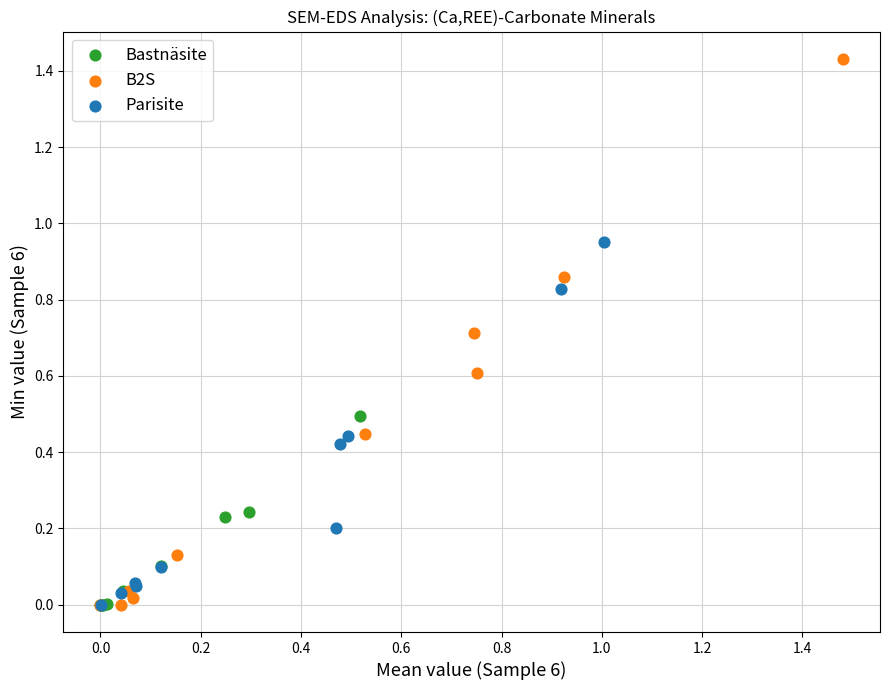

Which series has the widest spread of Y values?

B2S